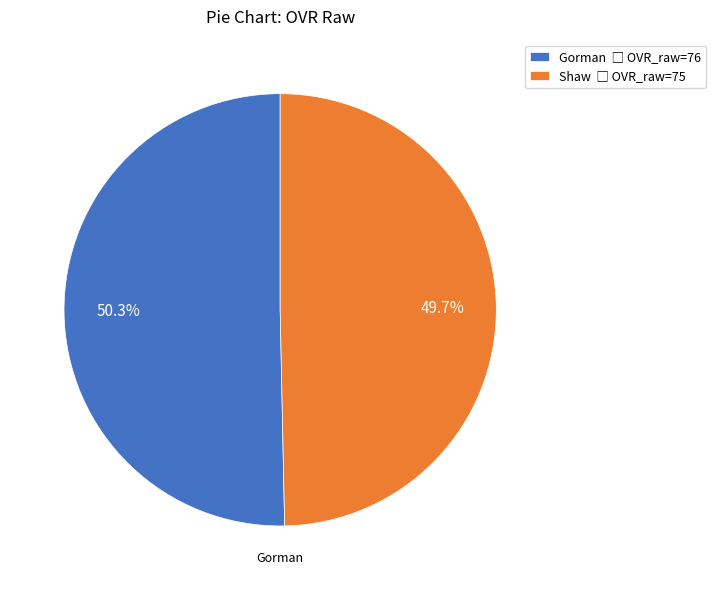

To the nearest percent, what portion does Gorman represent?

50%